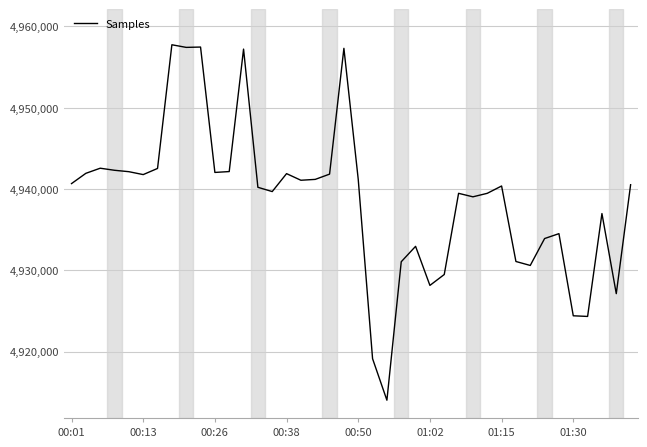

What is the difference between the maximum and minimum values?

43706